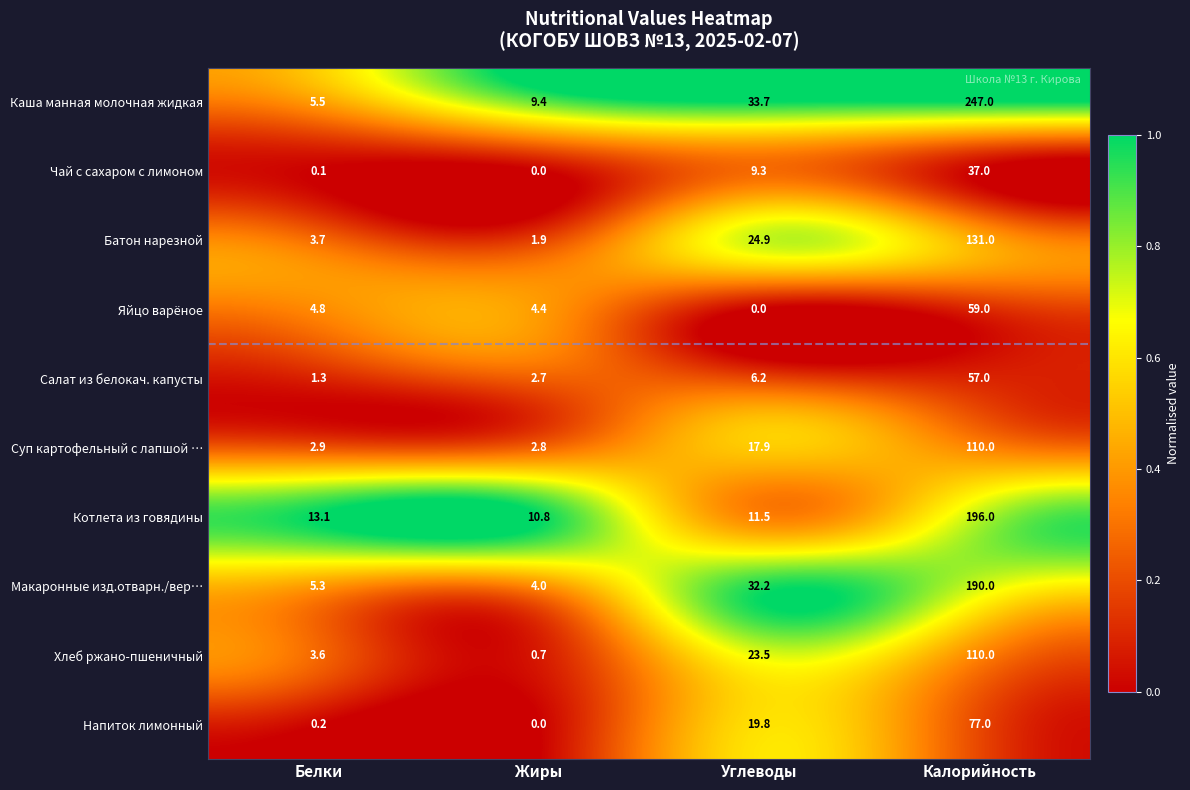

Between Жиры and Углеводы, which series saw the biggest shift?

Макаронные изд.отварн./вер…